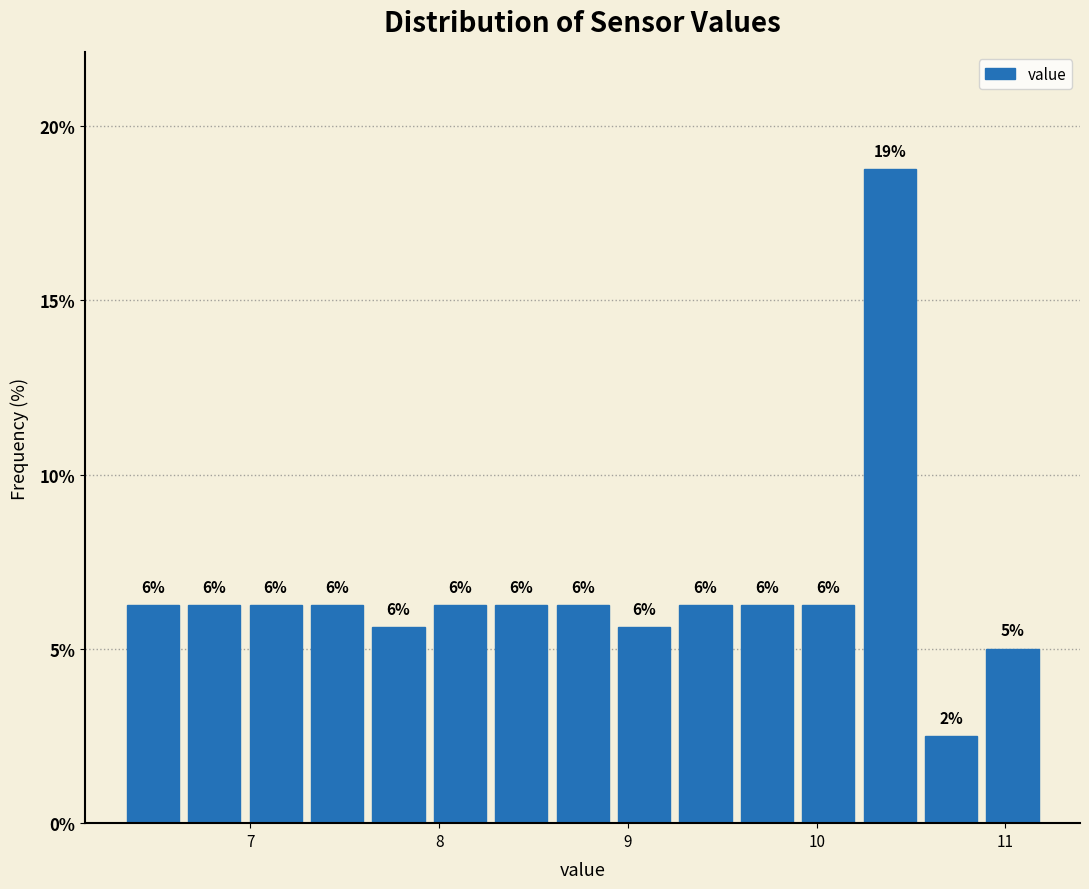

Read against the x-axis, roughly where is the centre of the tallest bar?

10.4